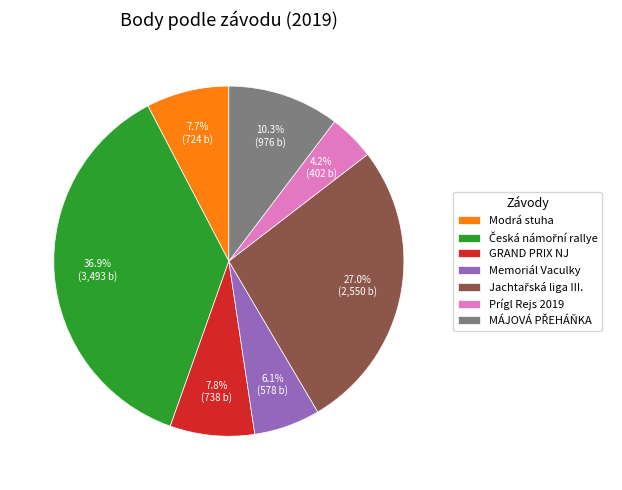

Which category has the smallest portion of the pie?

Prígl Rejs 2019